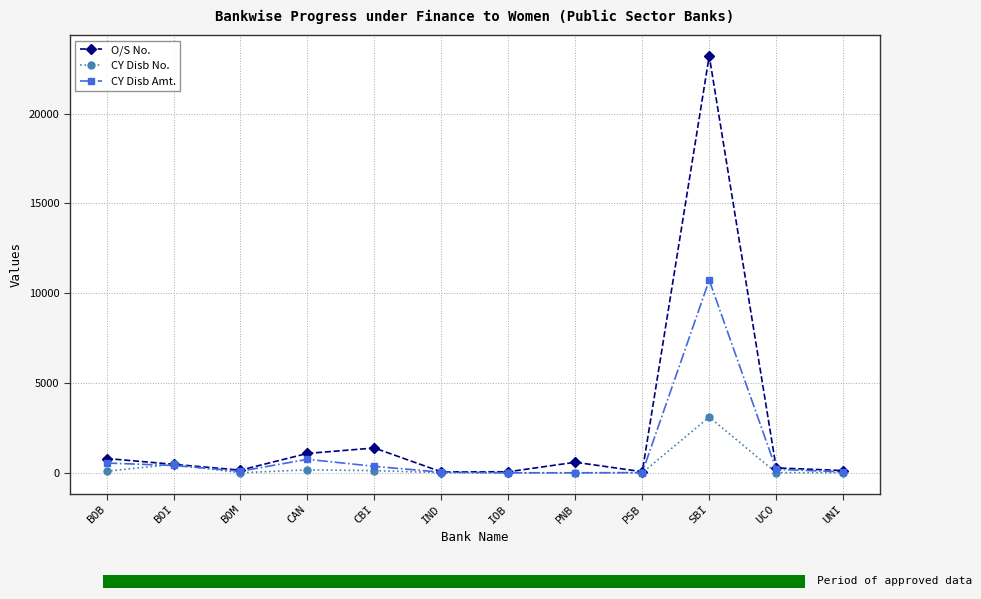

Is the value of CY Disb Amt. at CBI greater than the value of O/S No. at PNB?

No